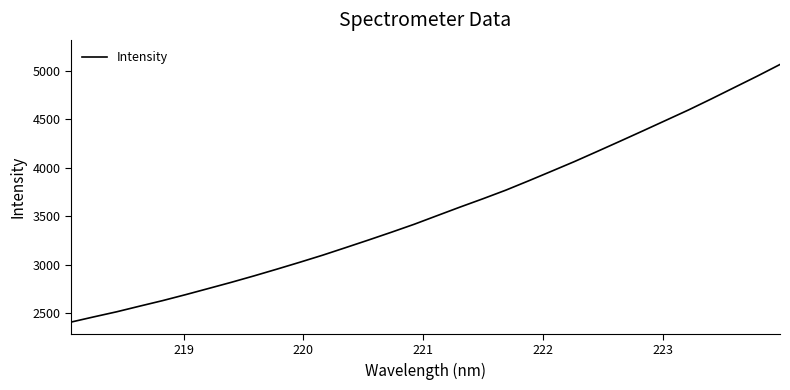

What is the difference between the maximum and minimum values?

2653.8